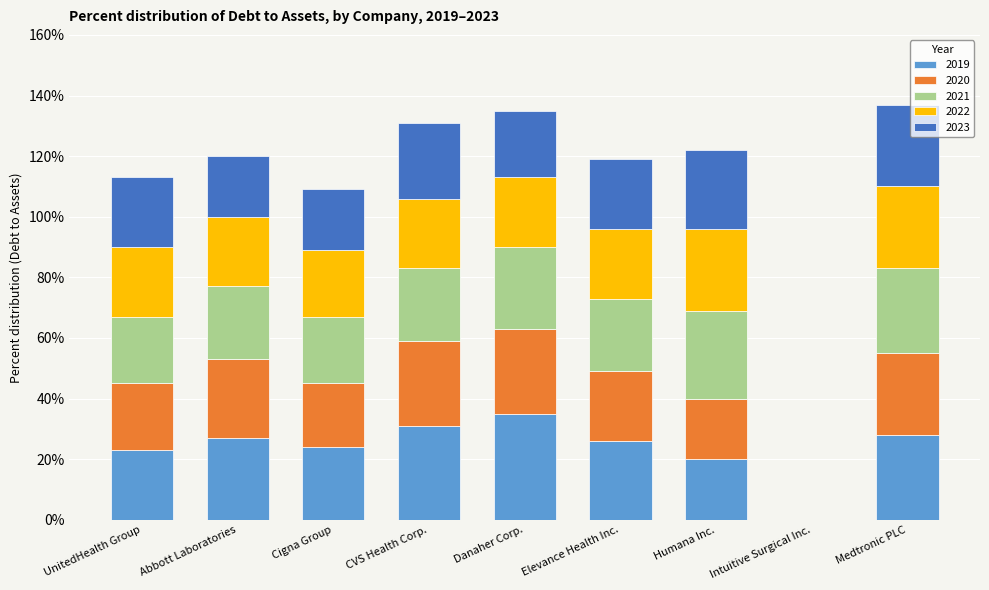

Are the bars horizontal?

No